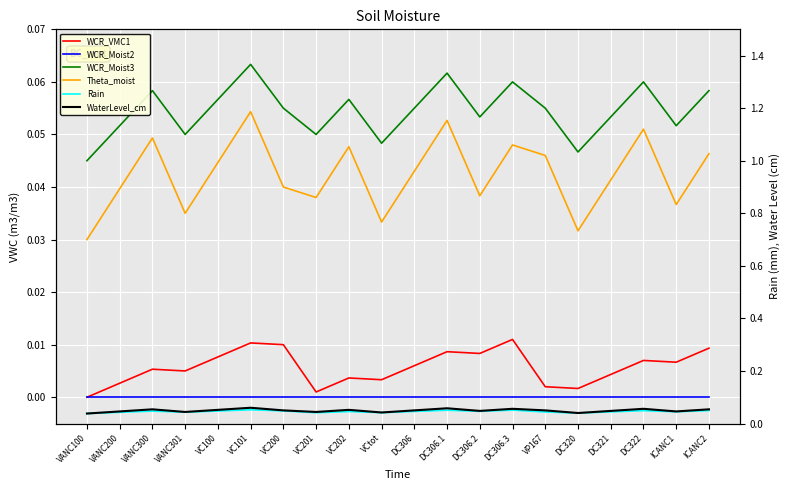

Read the WCR_Moist3 value at VC100.

0.1